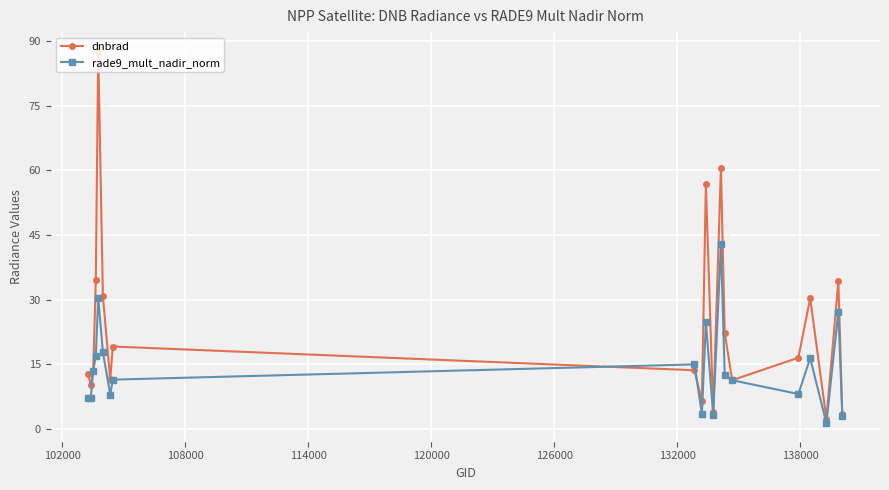

Which series has the largest range (max minus min)?

dnbrad